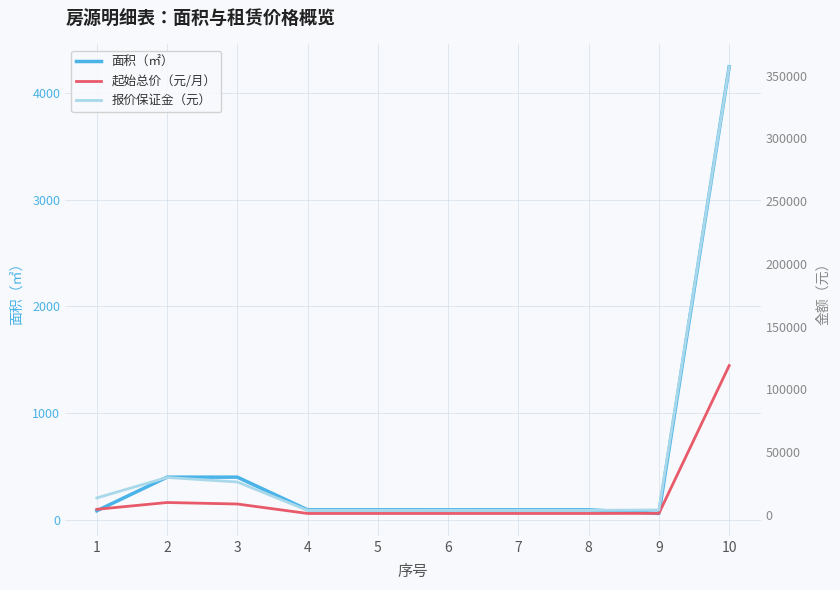

Does the chart have visible grid lines?

Yes